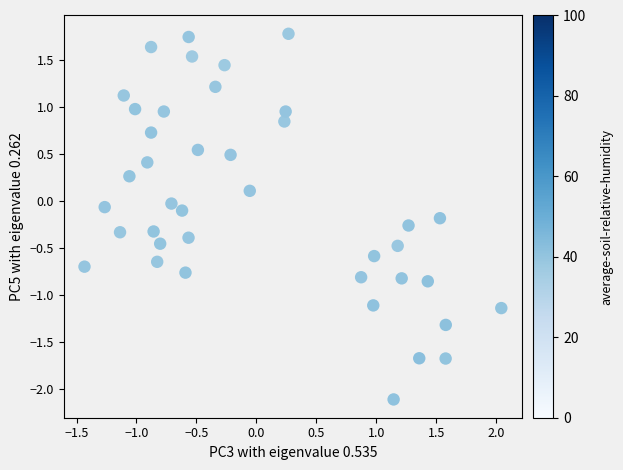

What is the range of X values (max minus min)?

3.5